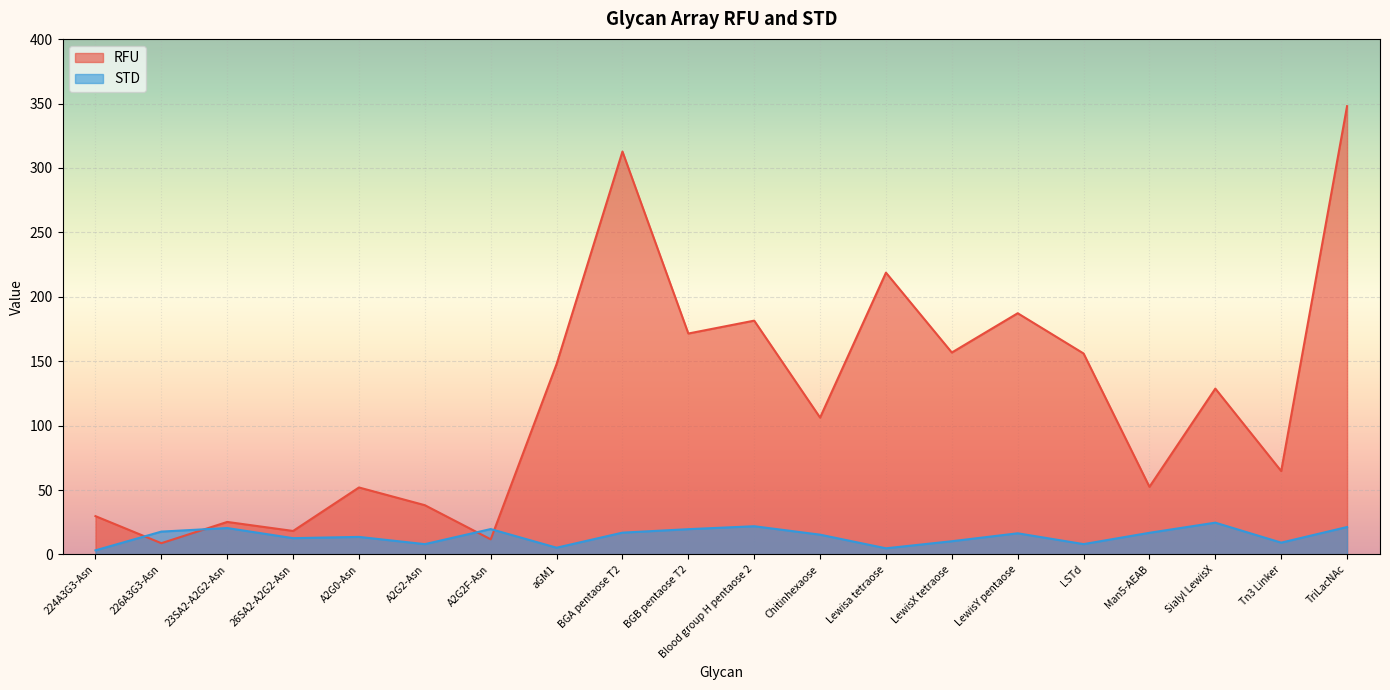

At which category does STD reach its first local peak?

23SA2-A2G2-Asn